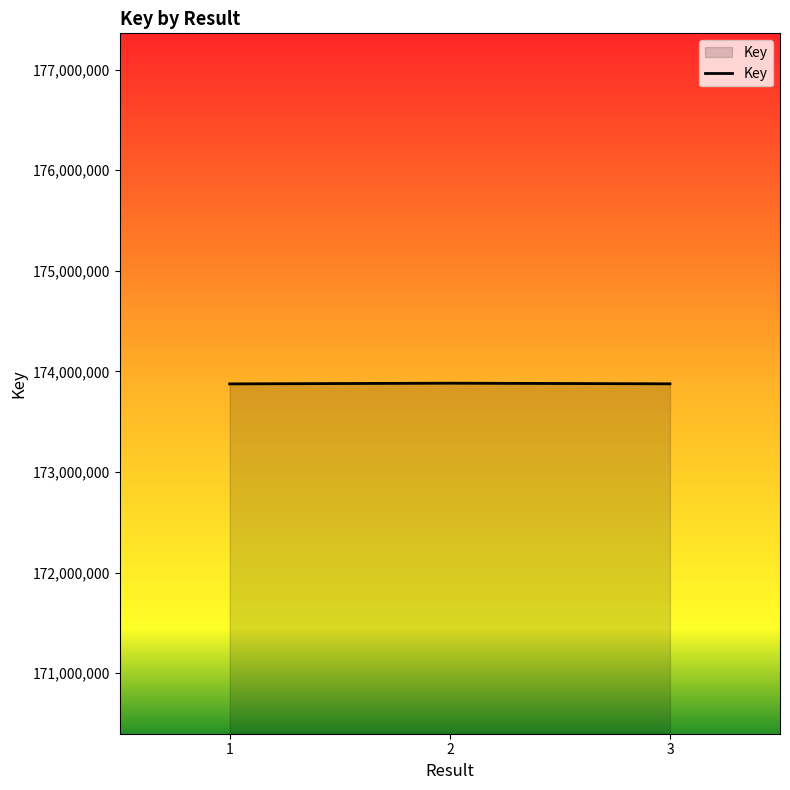

The value at 2 is 173883605. True or false?

True